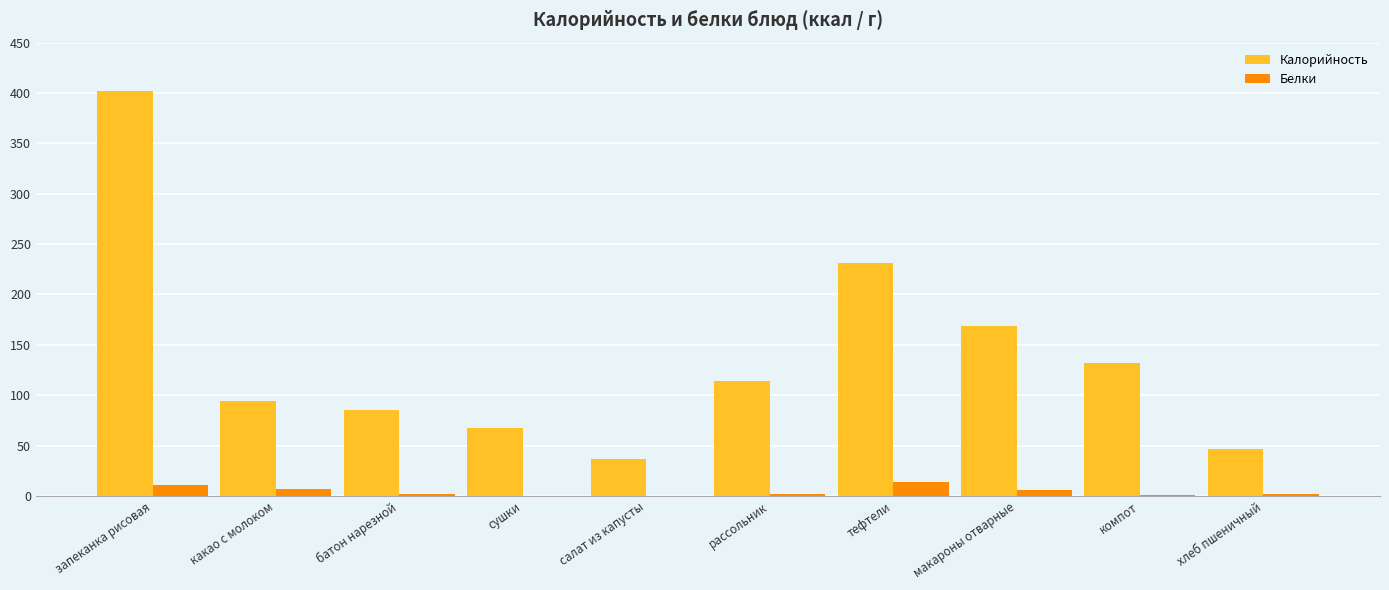

What is the sum of all Калорийность values?

1379.0